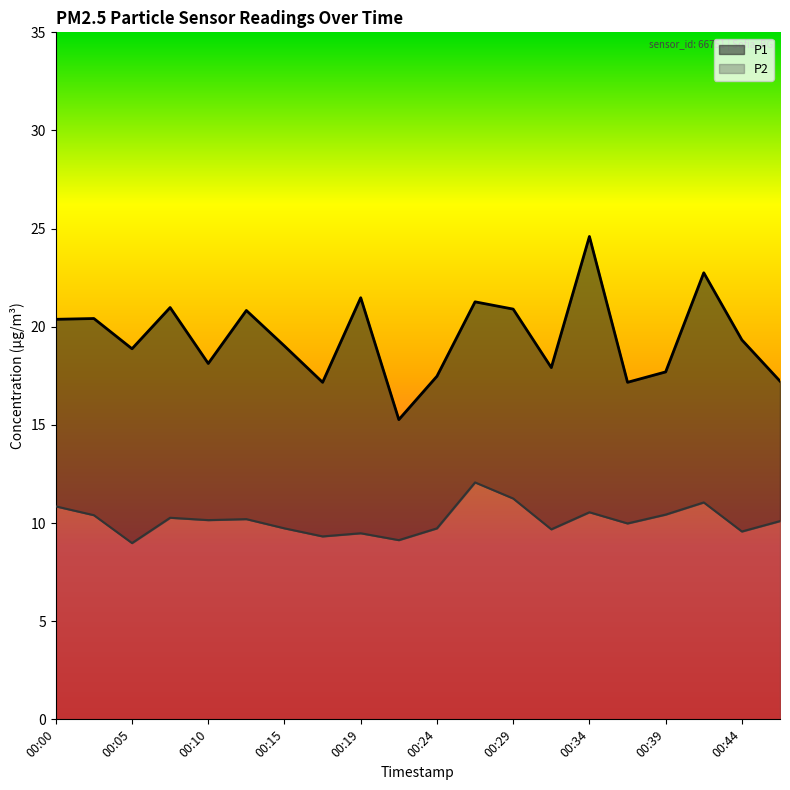

In P2, how many points are lower than both neighbors (excluding endpoints)?

7